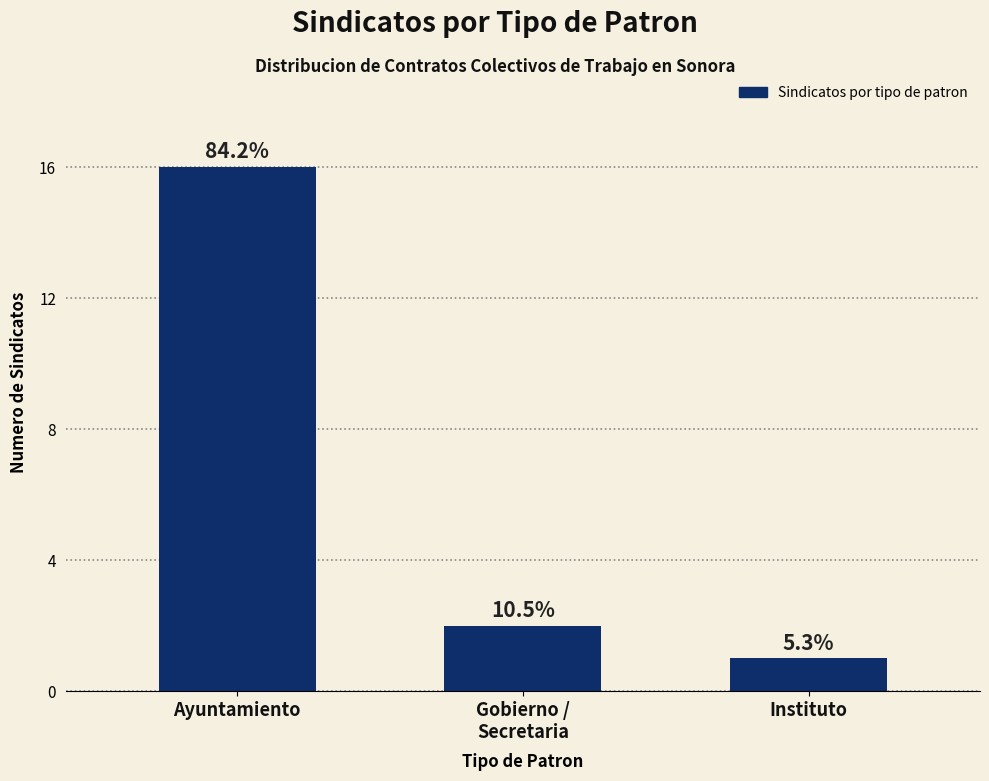

What is the difference between the maximum and second lowest values?

14